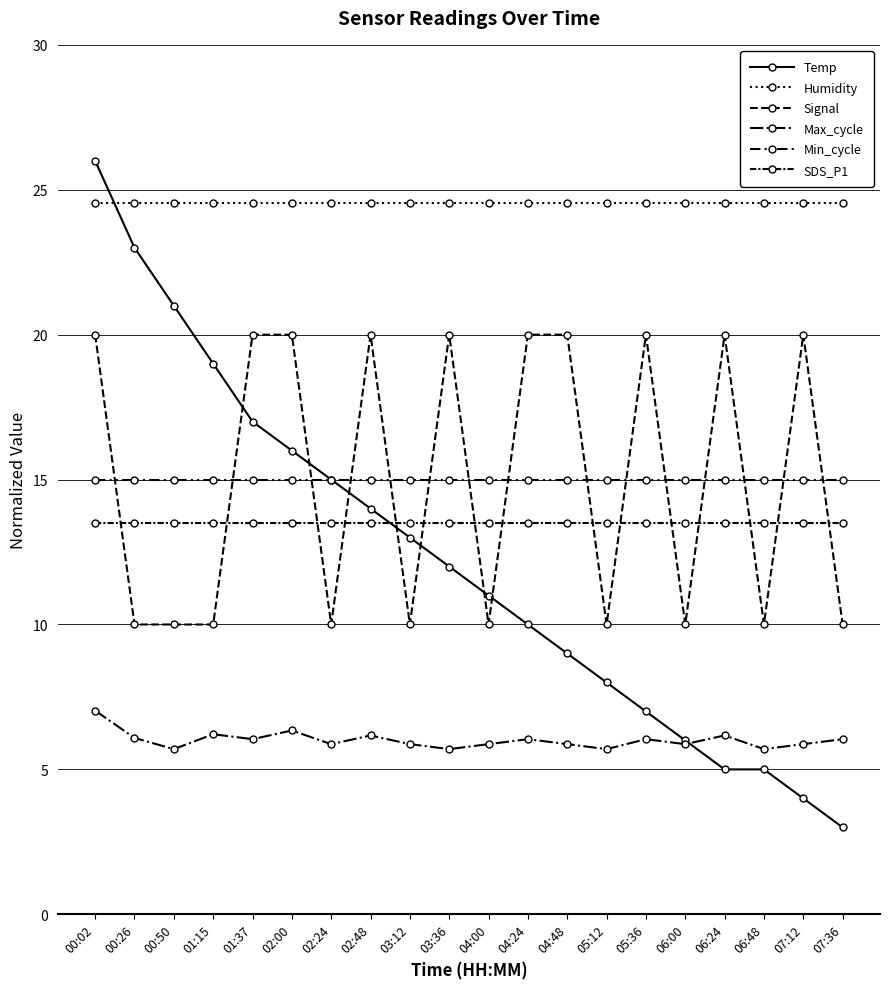

How many data points does each series have?

20